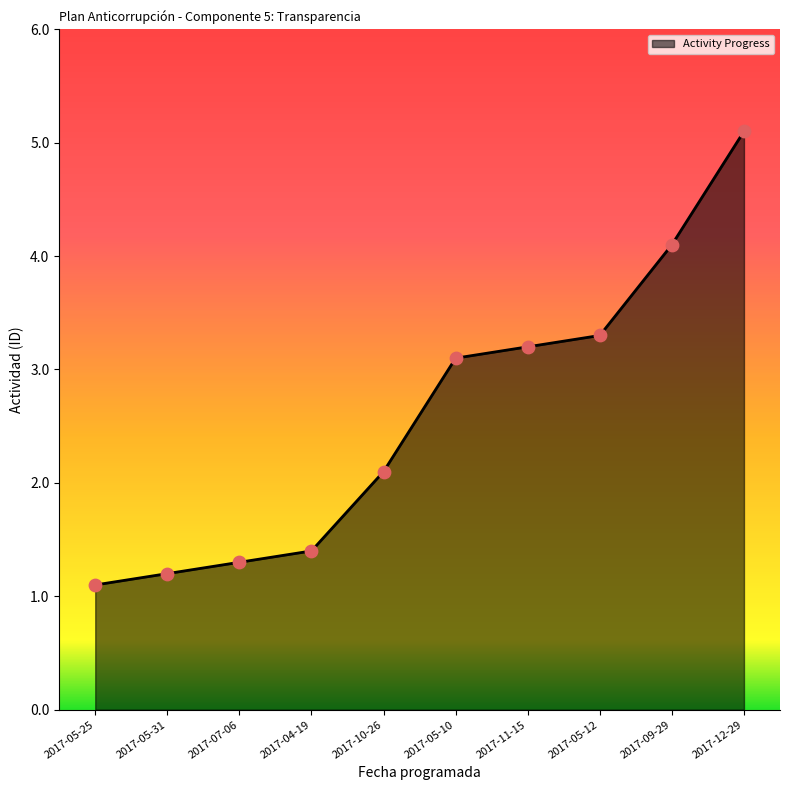

Which has a higher value, 2017-05-10 or 2017-12-29?

2017-12-29